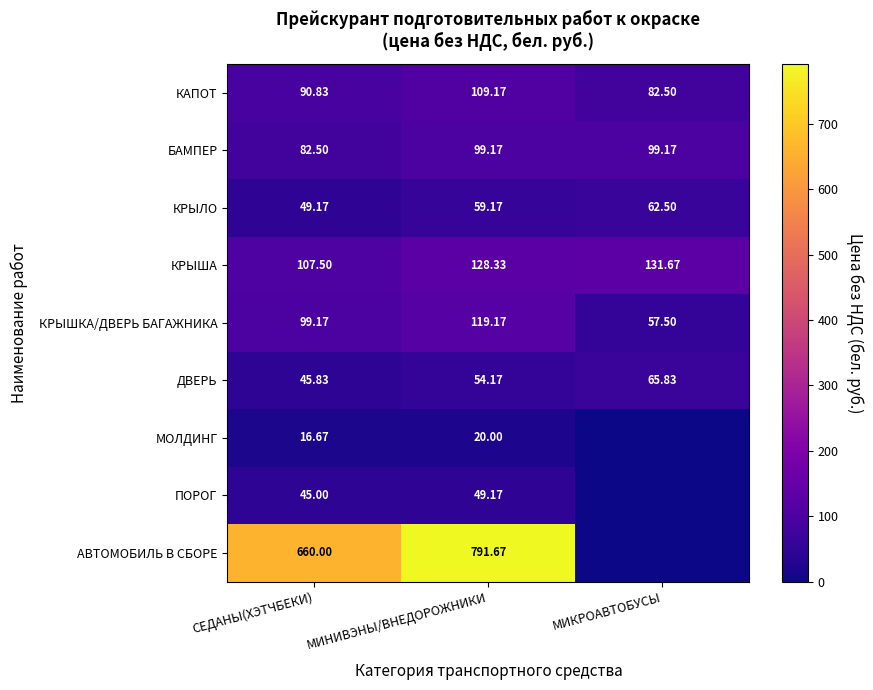

How many data points does each series have?

3